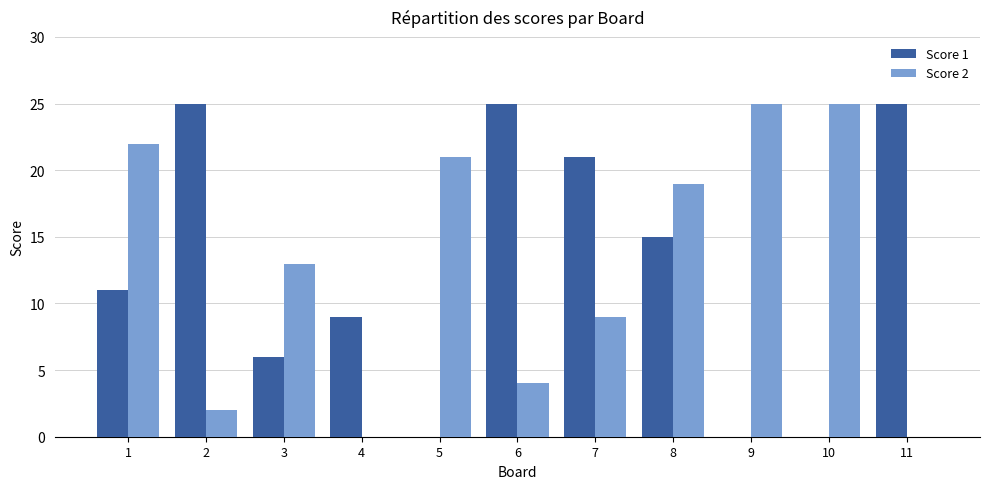

How many series are shown in this chart?

2